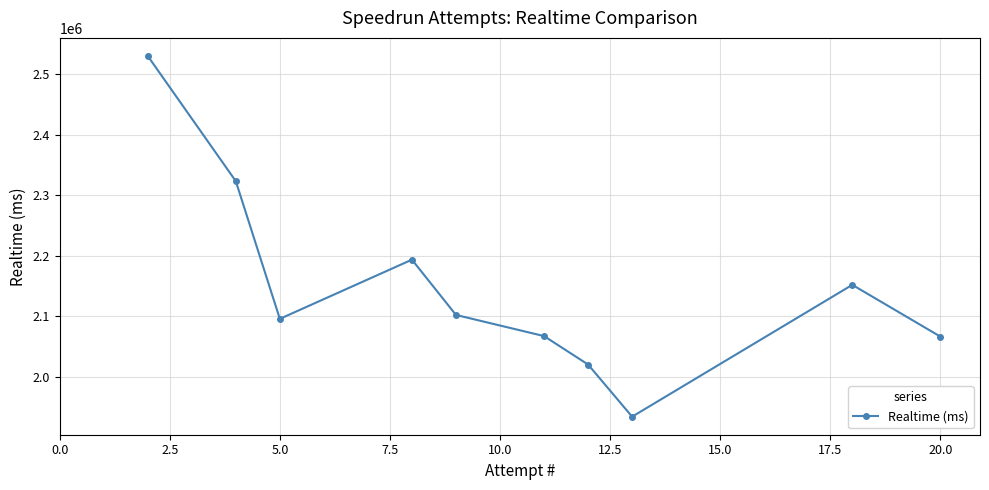

What is the smallest value displayed?

1934327